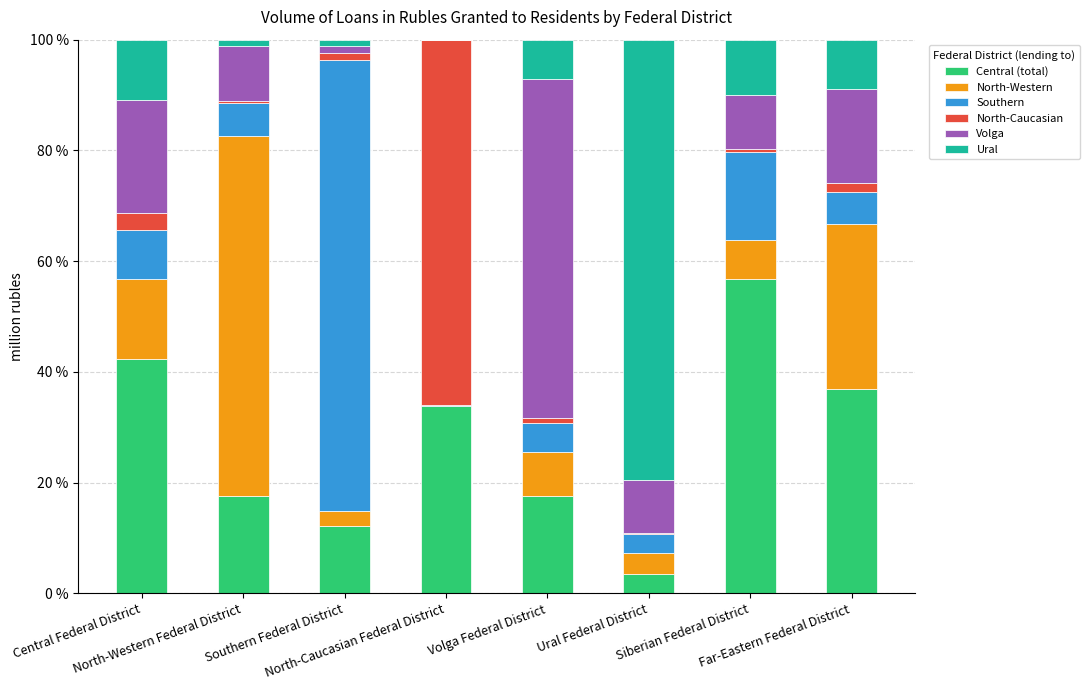

What is the highest value of the Central (total) series?

56.8